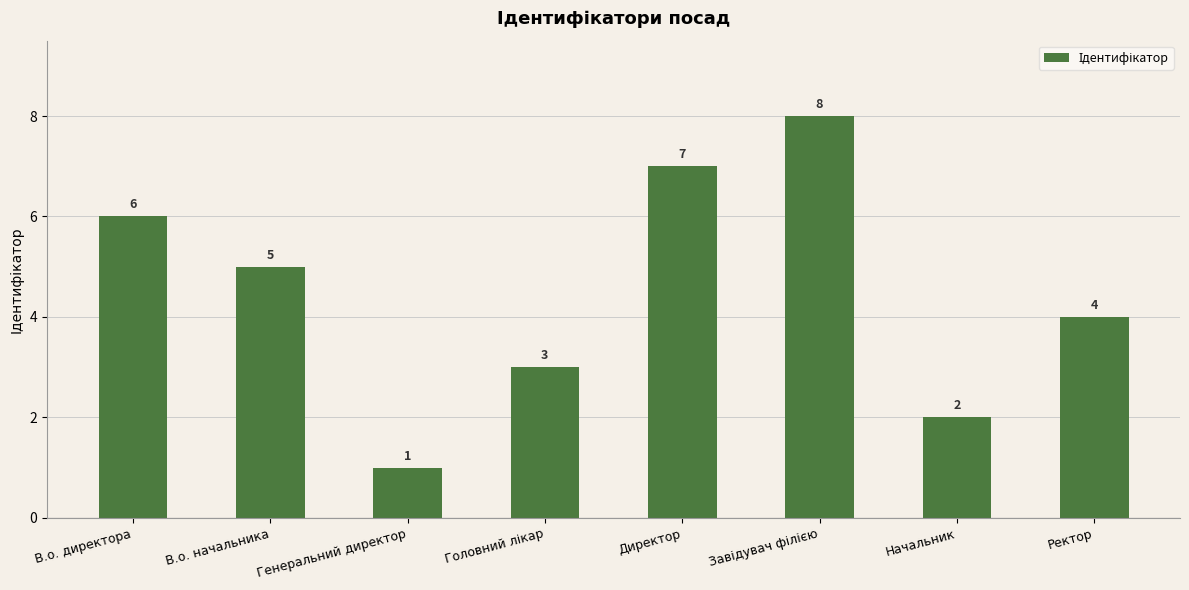

What is the change in value from Генеральний директор to Ректор?

+3